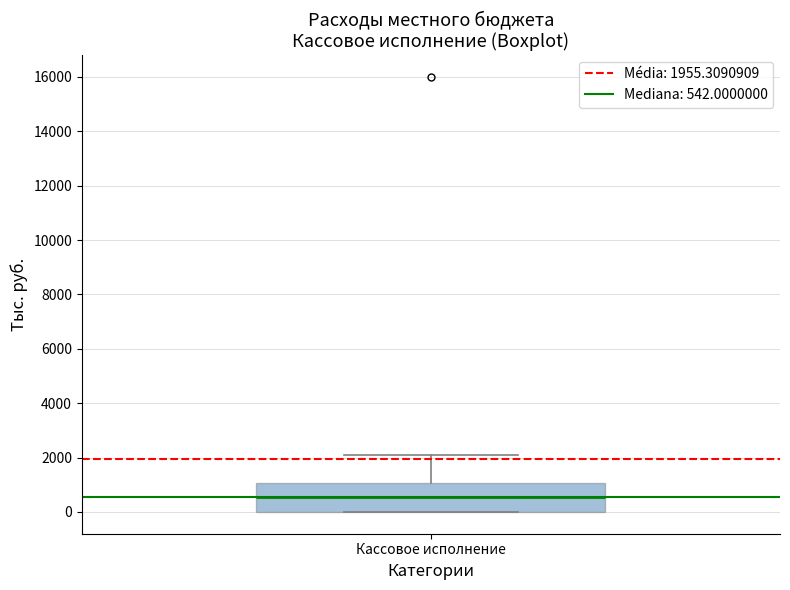

Read this box plot against the y-axis: the position of the median line, the range covered by the box, and the ends of both whiskers. The values are not printed on the chart, so give them approximately, as read against the axis.

median 600, box 0 to 1000, whiskers 0 to 2000